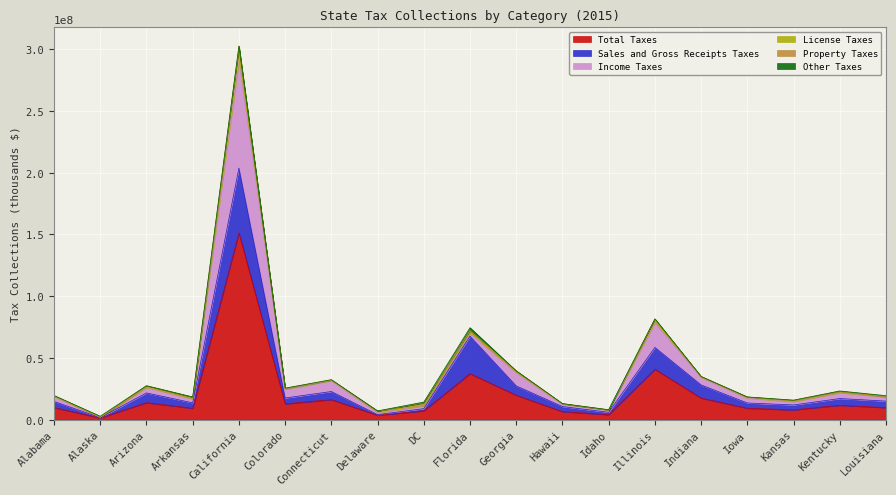

How many lines are shown in the chart?

6